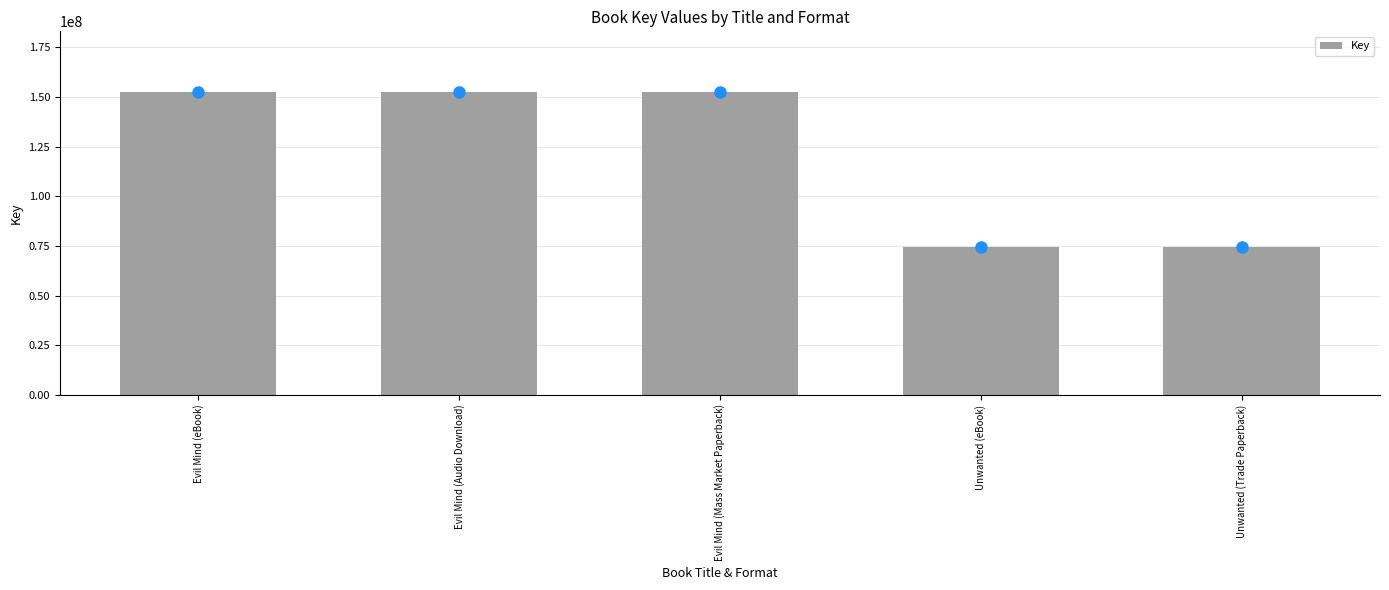

What is the smallest value displayed?

74263118